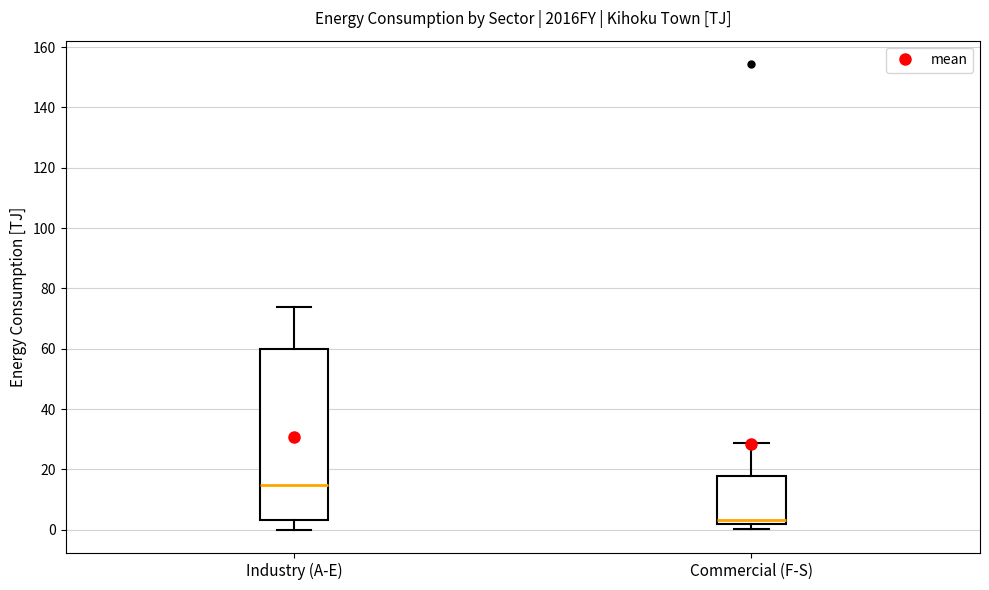

Comparing the boxes themselves (not the whiskers), which one is the tallest?

Industry (A-E)